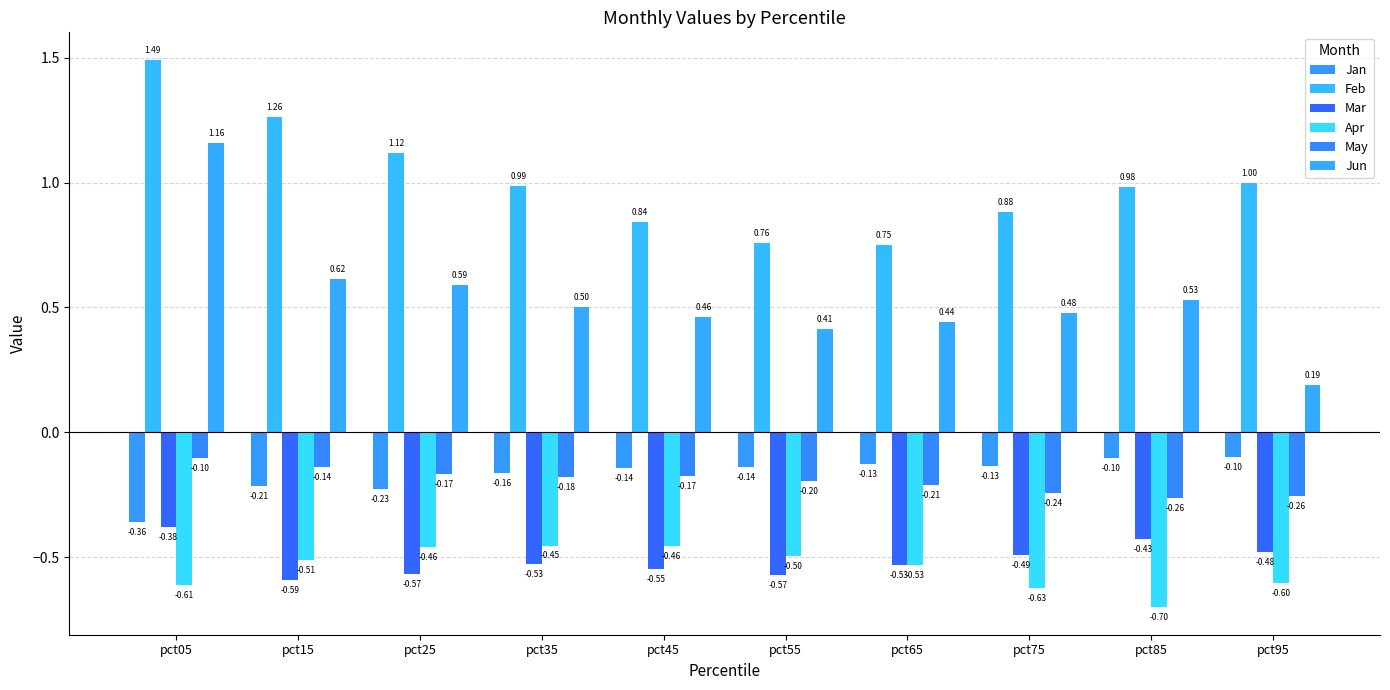

Read the May value at pct05.

-0.1